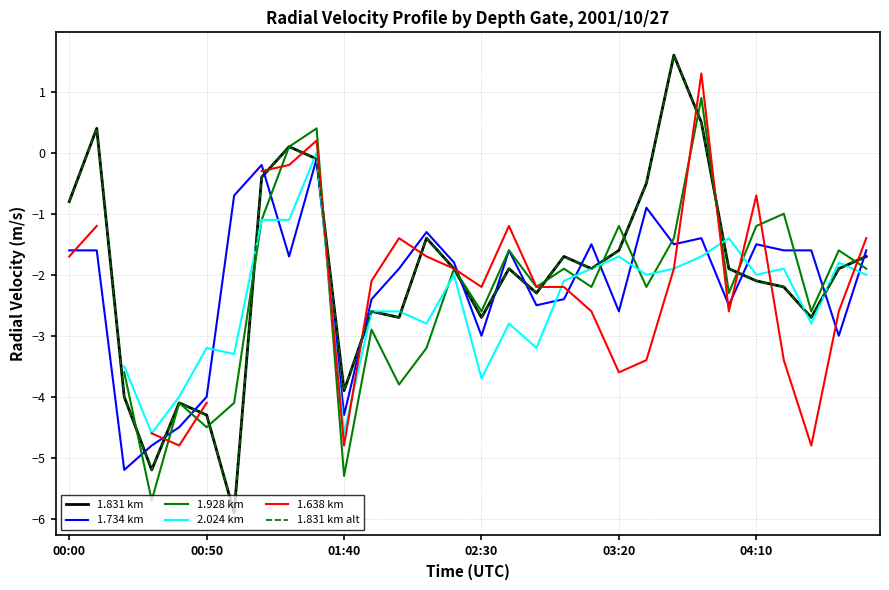

What is the difference between the 1.638 km values at 16 and 11?

0.9